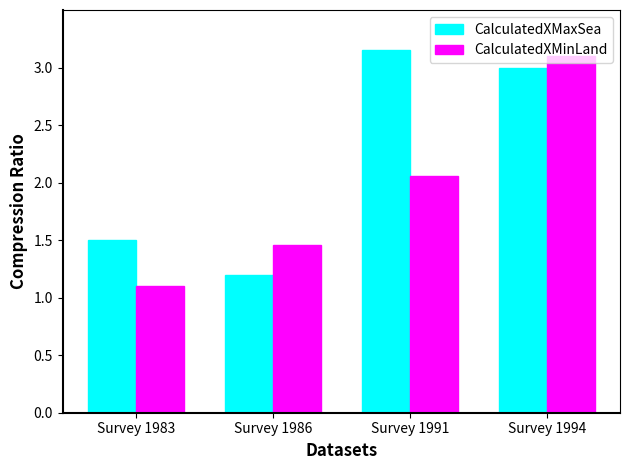

At Survey 1991, list the series in order from largest to smallest.

CalculatedXMaxSea, CalculatedXMinLand